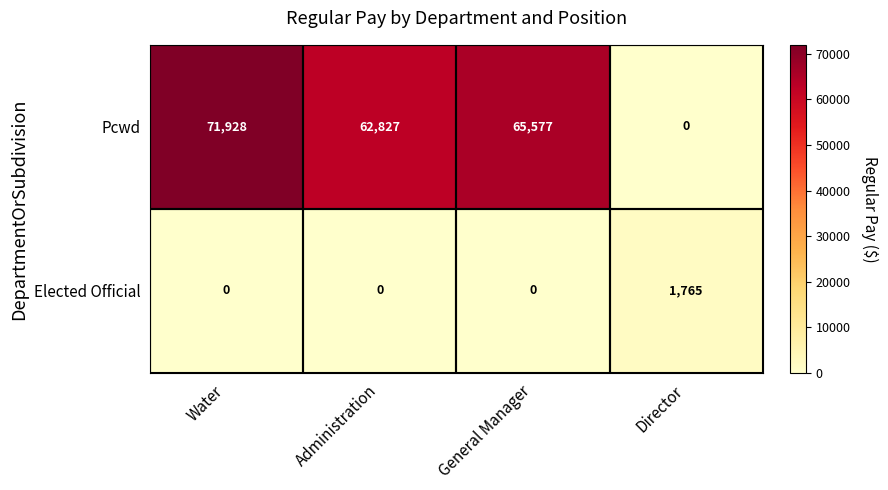

How many series are shown in this chart?

2